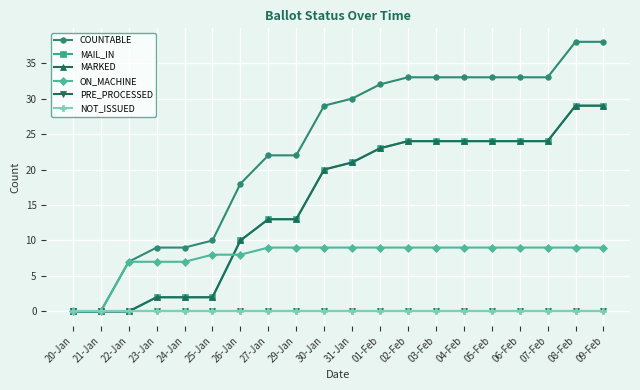

True or false: MAIL_IN and NOT_ISSUED cross at least once.

False